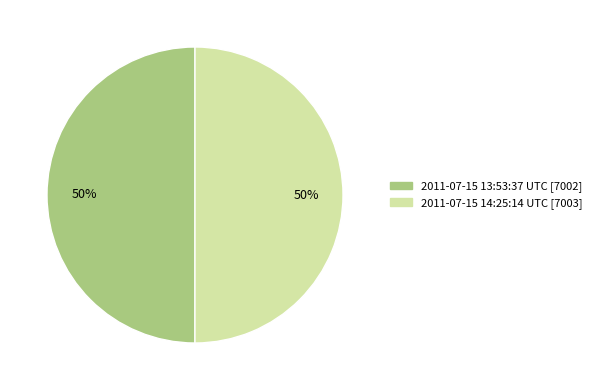

Is the sum of 2011-07-15 13:53:37 UTC and 2011-07-15 14:25:14 UTC greater than half?

Yes